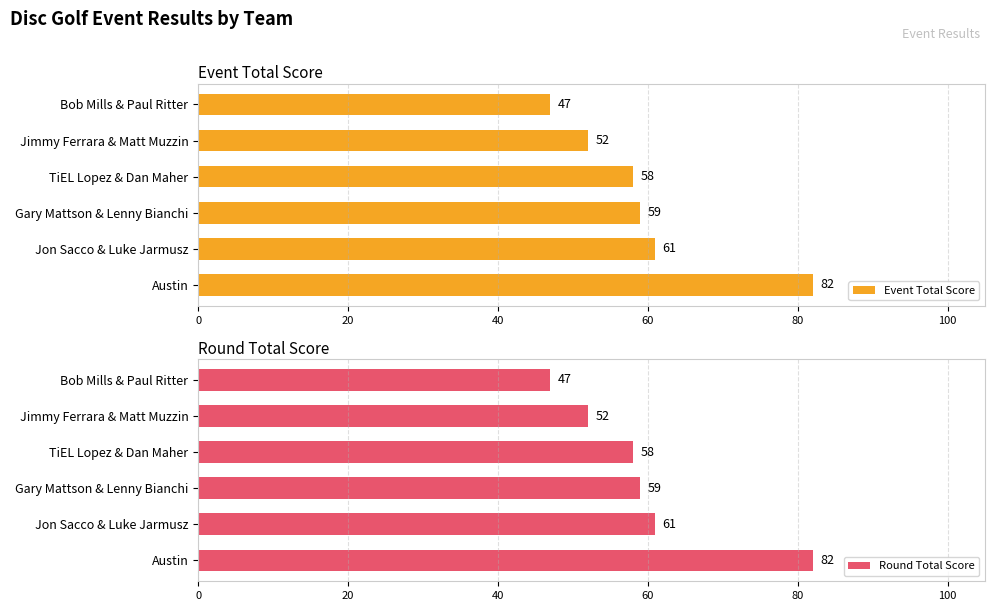

Is it true that Round Total Score equals 61 at Jon Sacco & Luke Jarmusz?

True